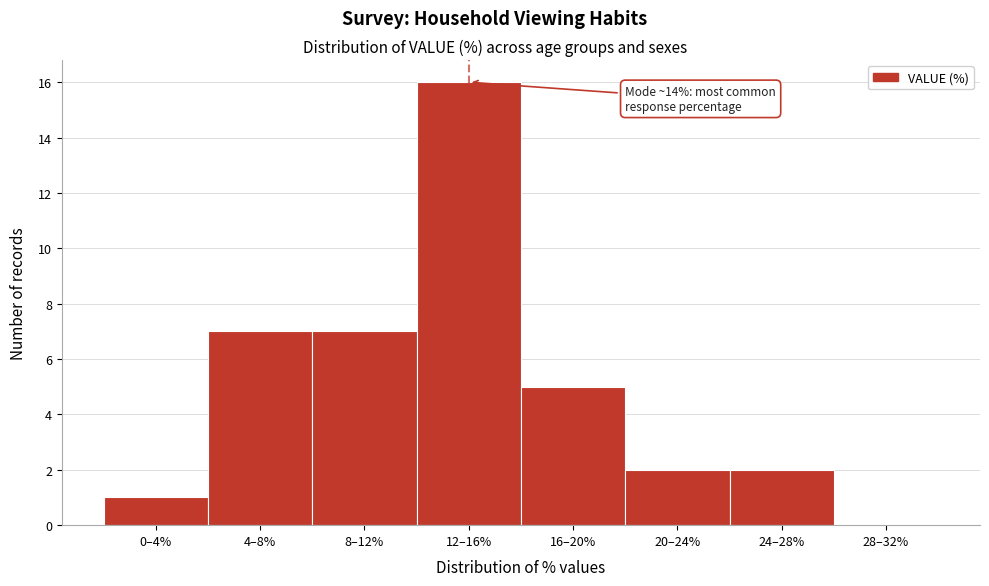

Reading right to left, list all the values displayed in this chart.

28–32%=0	24–28%=2	20–24%=2	16–20%=5	12–16%=16	8–12%=7	4–8%=7	0–4%=1